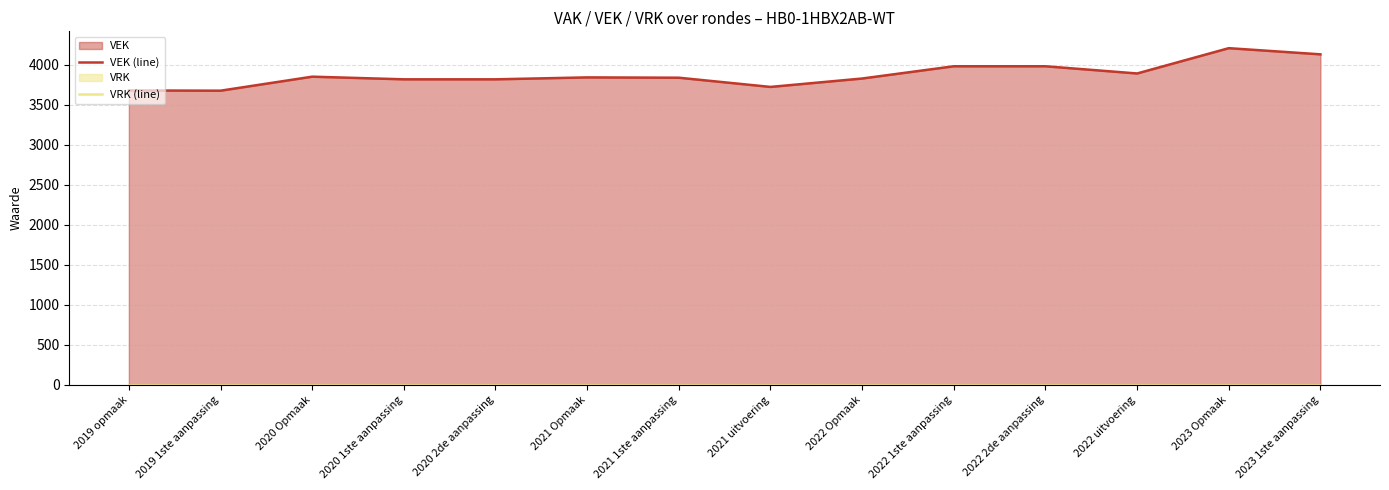

True or false: VRK (line) and VEK (line) cross at least once.

False